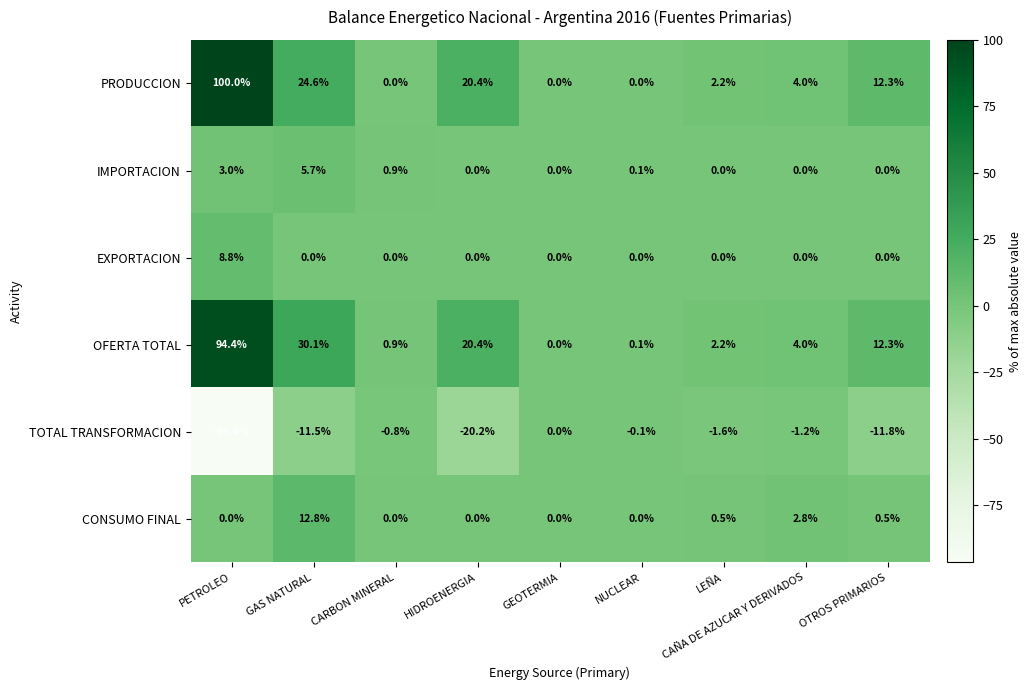

Count the number of data series in this chart.

6